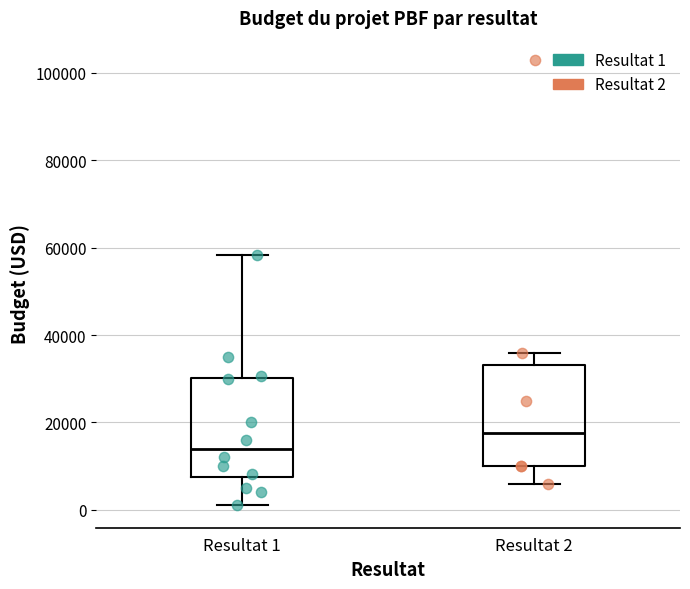

Which box has the lowest median line?

Resultat 1